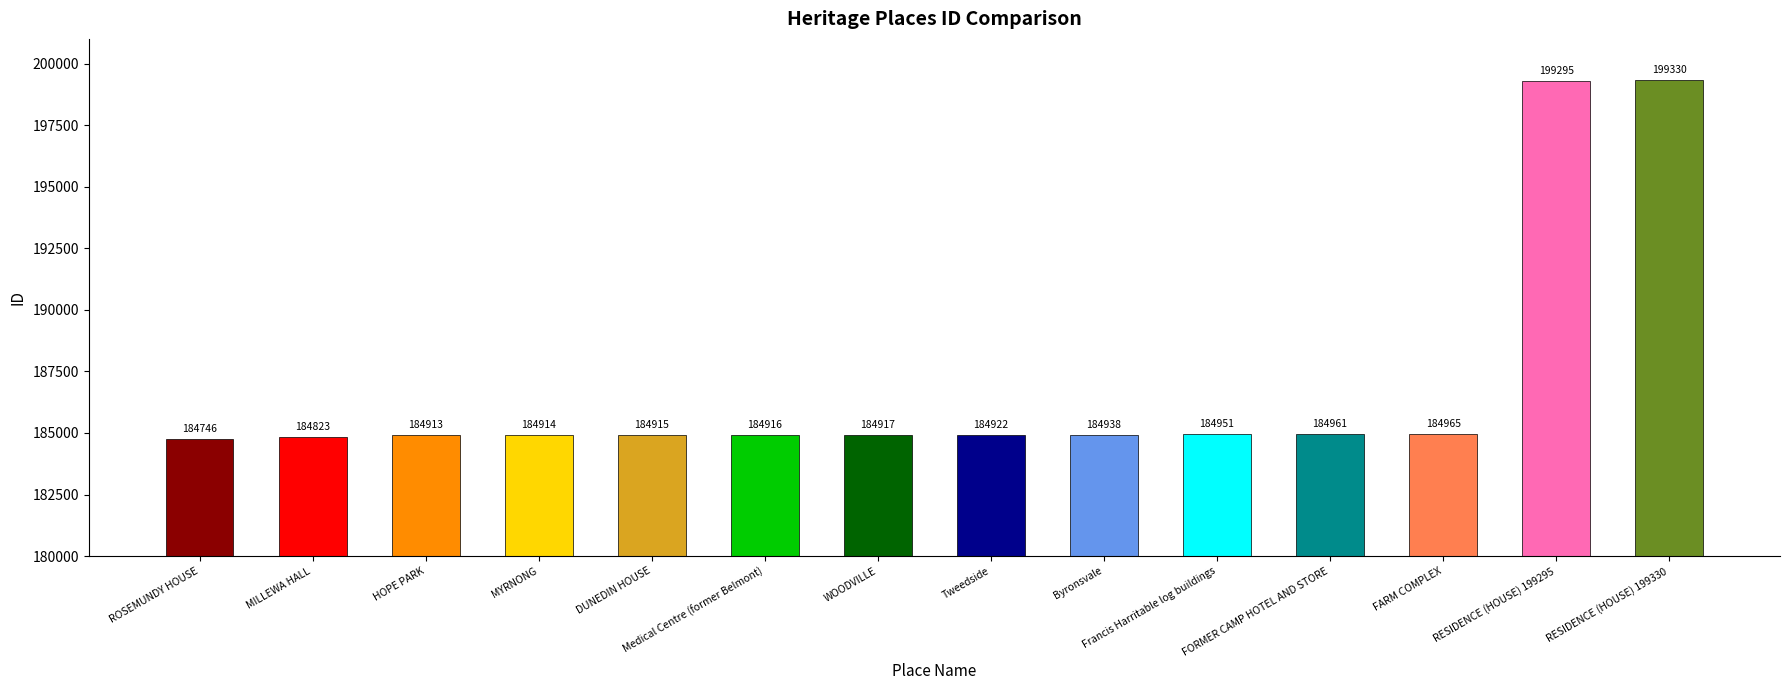

Which label corresponds to the smallest value in the chart?

ROSEMUNDY HOUSE